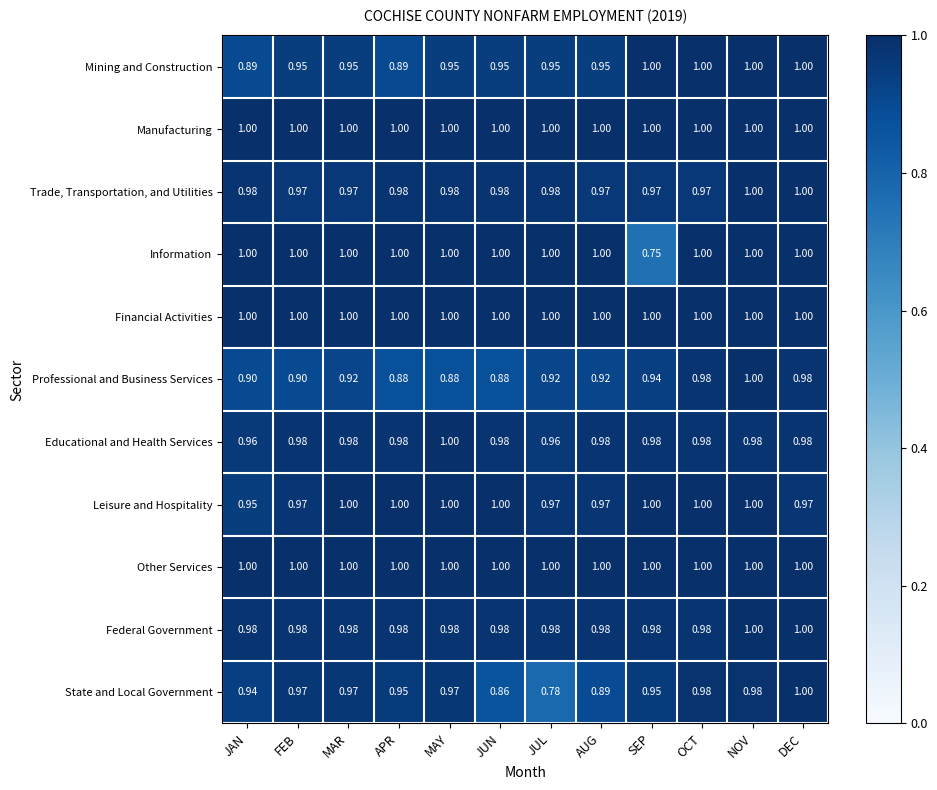

Between JAN and SEP, which series saw the biggest shift?

Information